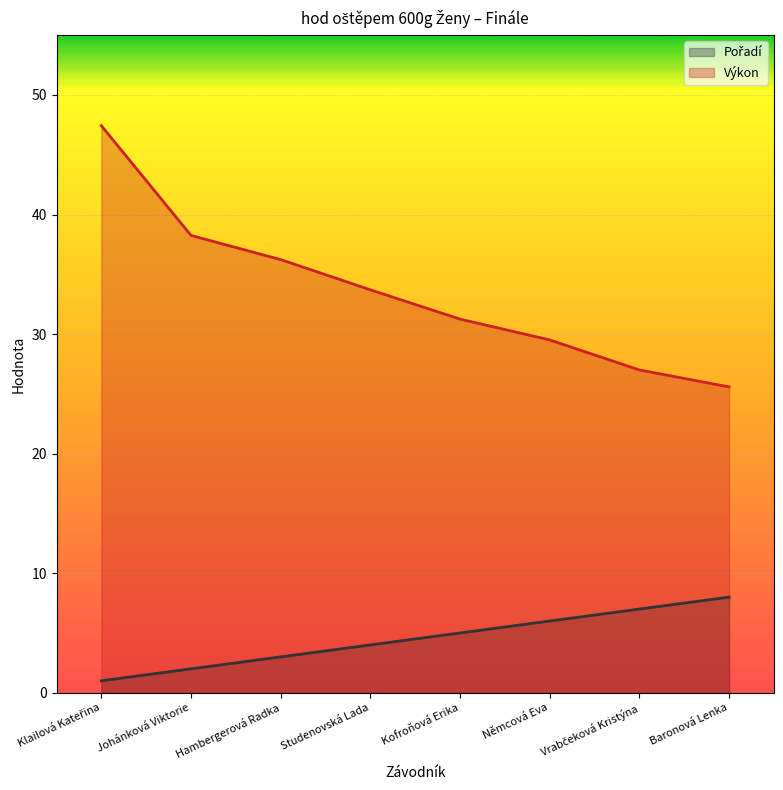

Which label corresponds to the smallest value in the chart?

Klailová Kateřina